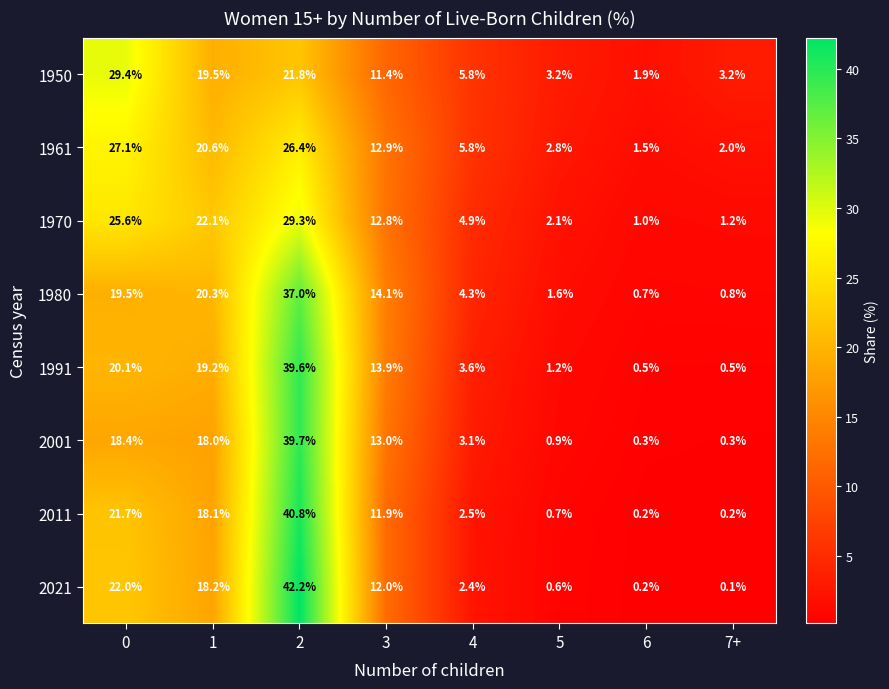

What is the sum of the 2021 values at 7+ and 5?

0.7